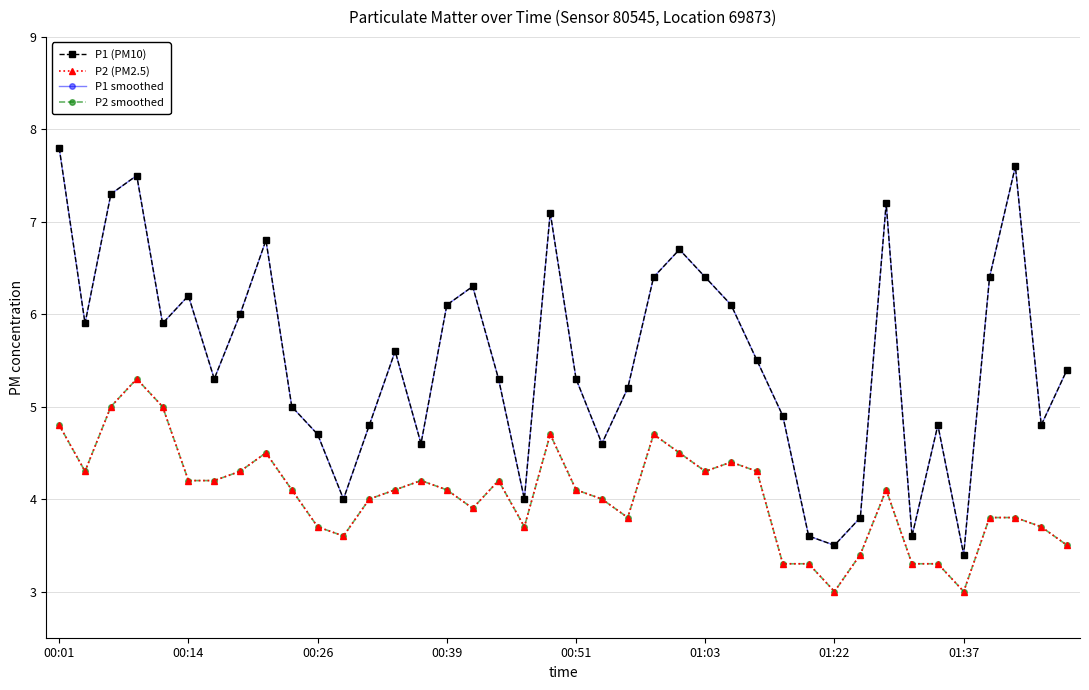

Which label corresponds to the largest value in the chart?

00:01